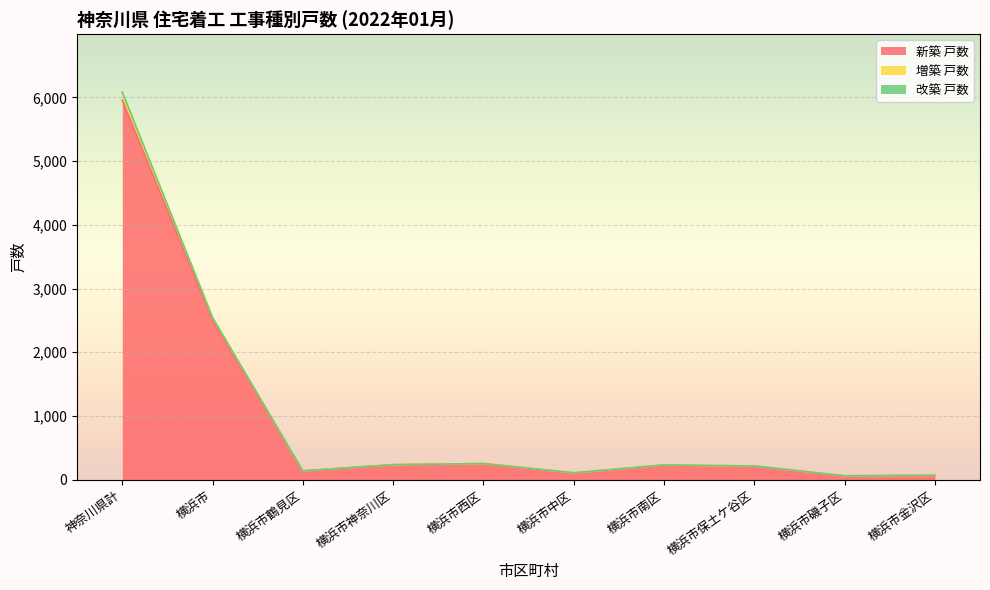

Which category has the highest value in the 新築 戸数 series?

神奈川県計